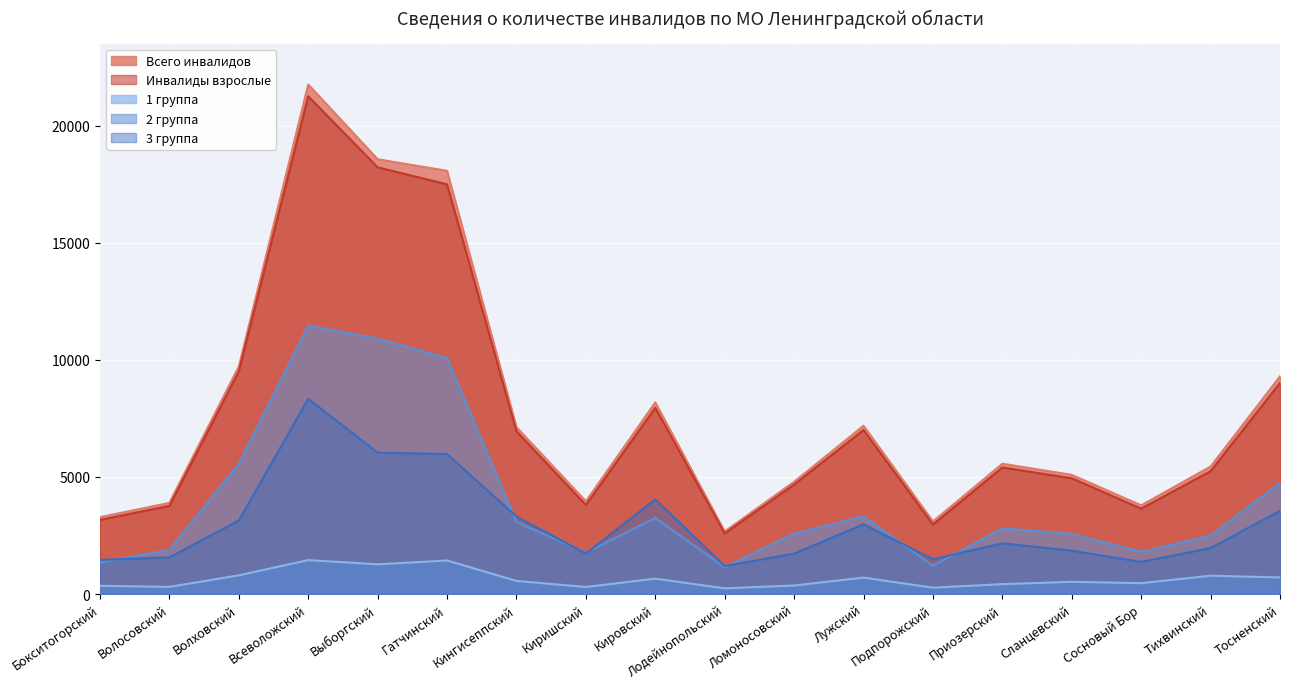

How many lines are shown in the chart?

5